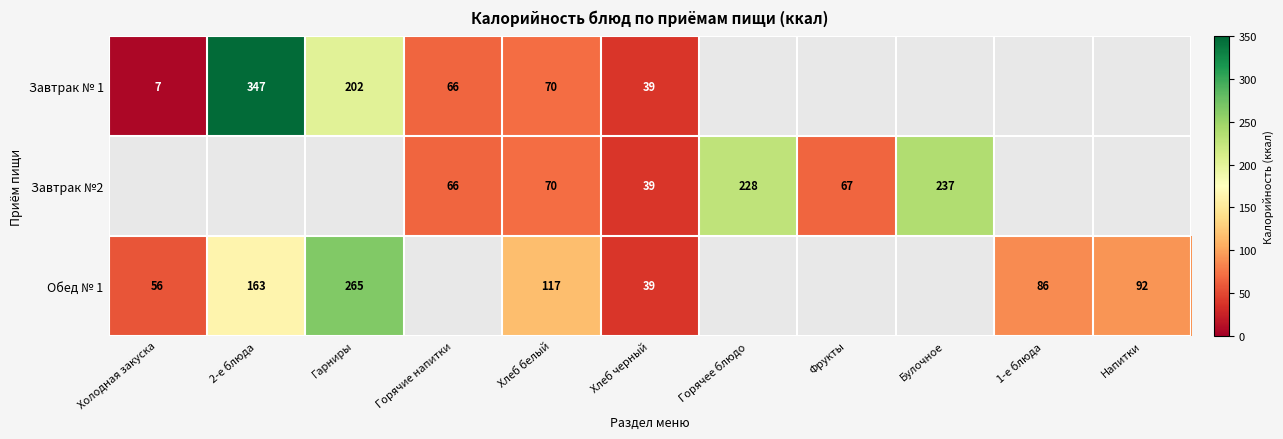

How many data points in Завтрак № 1 are less than 346?

5